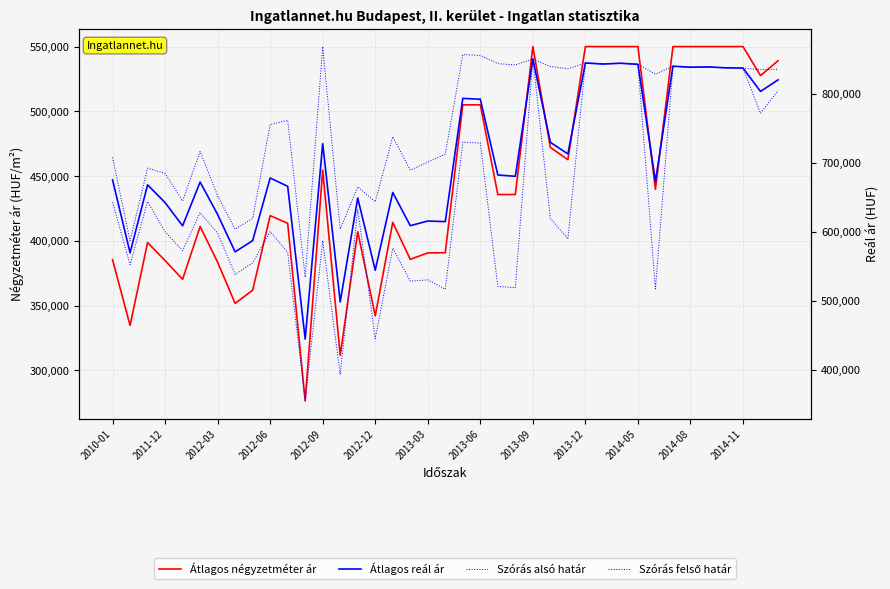

The value of Átlagos négyzetméter ár at 13 is 311706. True or false?

True